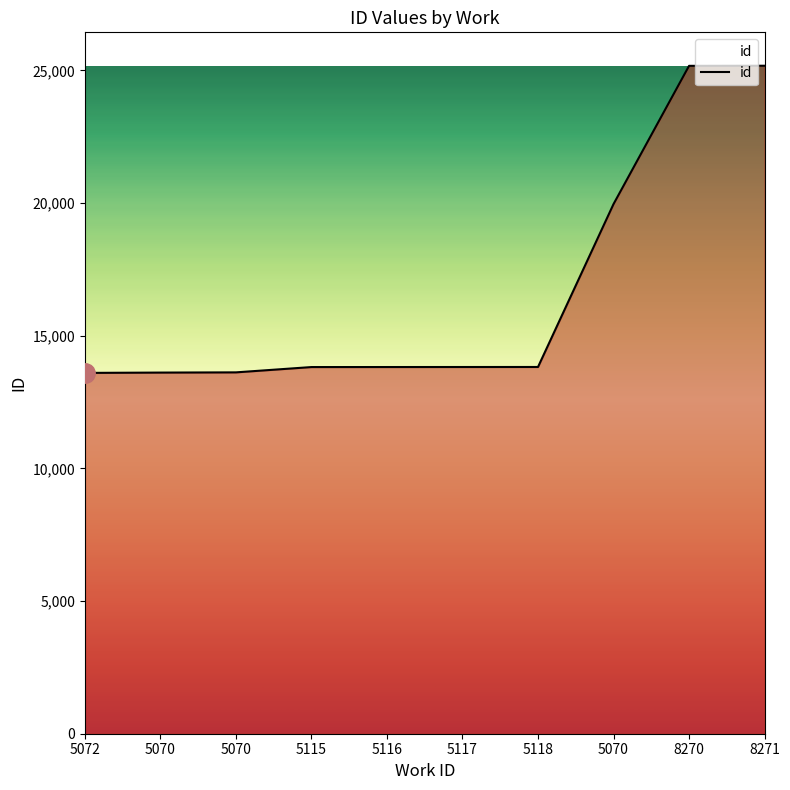

At which label does the data first exceed 13819?

5118